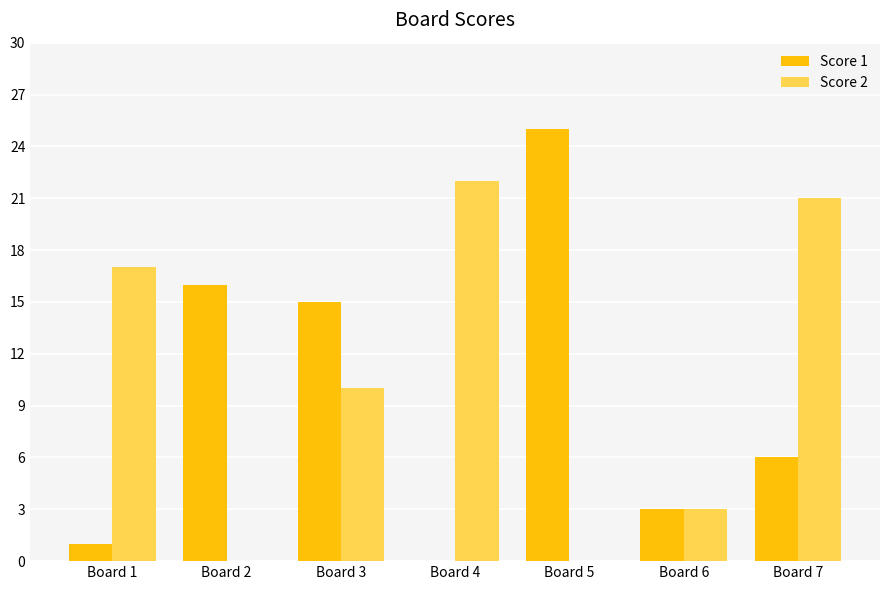

Between Board 1 and Board 7, which series saw the biggest shift?

Score 1